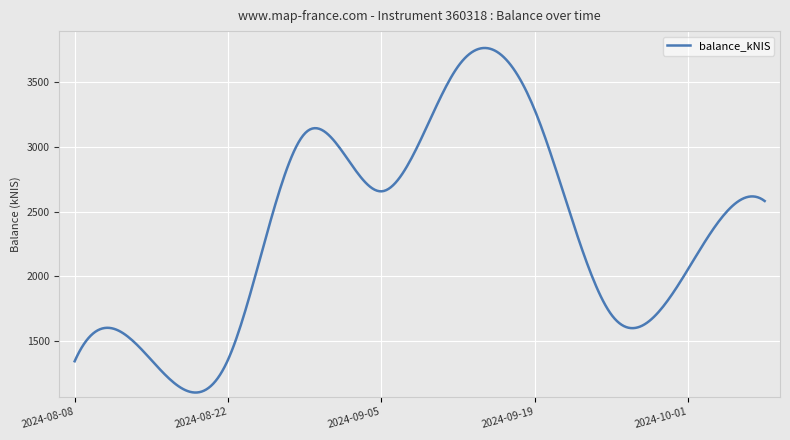

What is the greatest value displayed?

3765.1